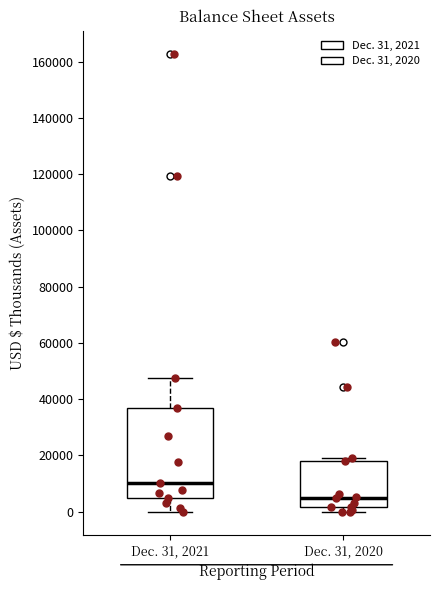

Which box has the highest median line?

Dec. 31, 2021